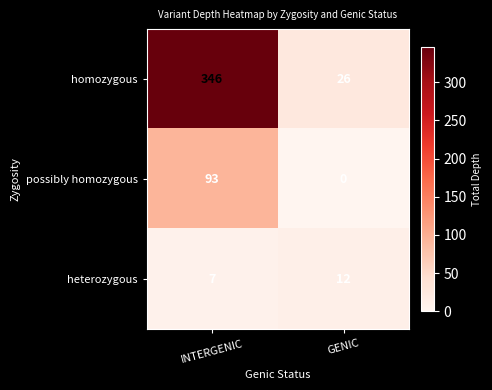

Which category has the highest value in the heterozygous series?

GENIC